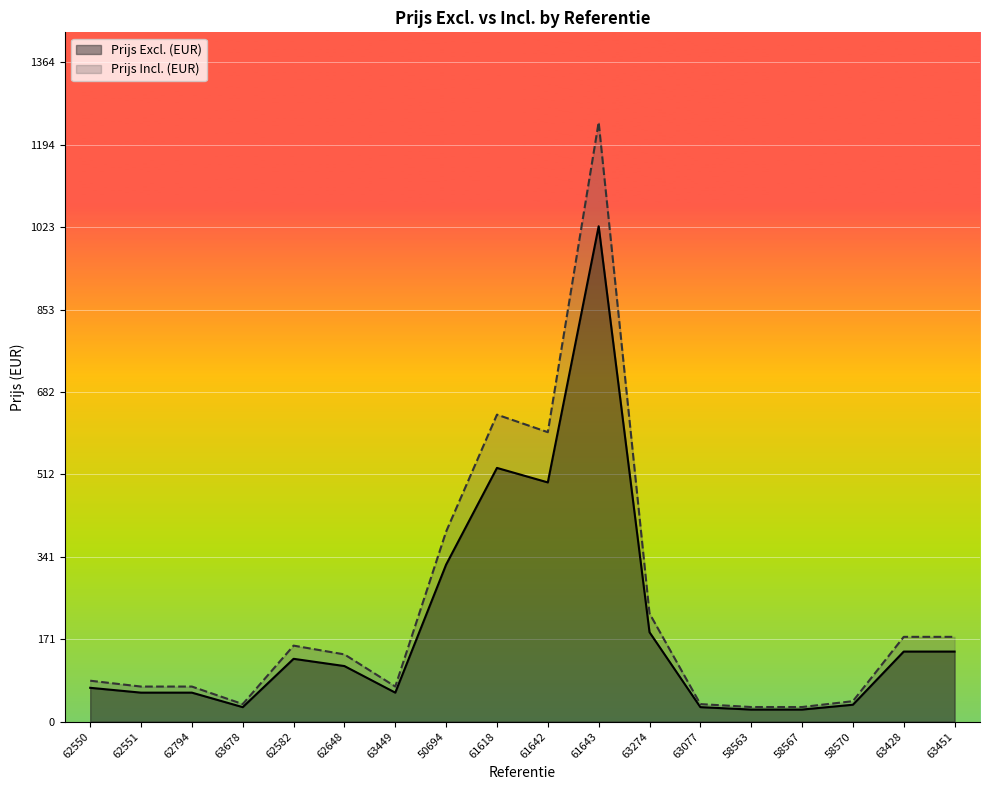

Count the number of categories in the chart.

18